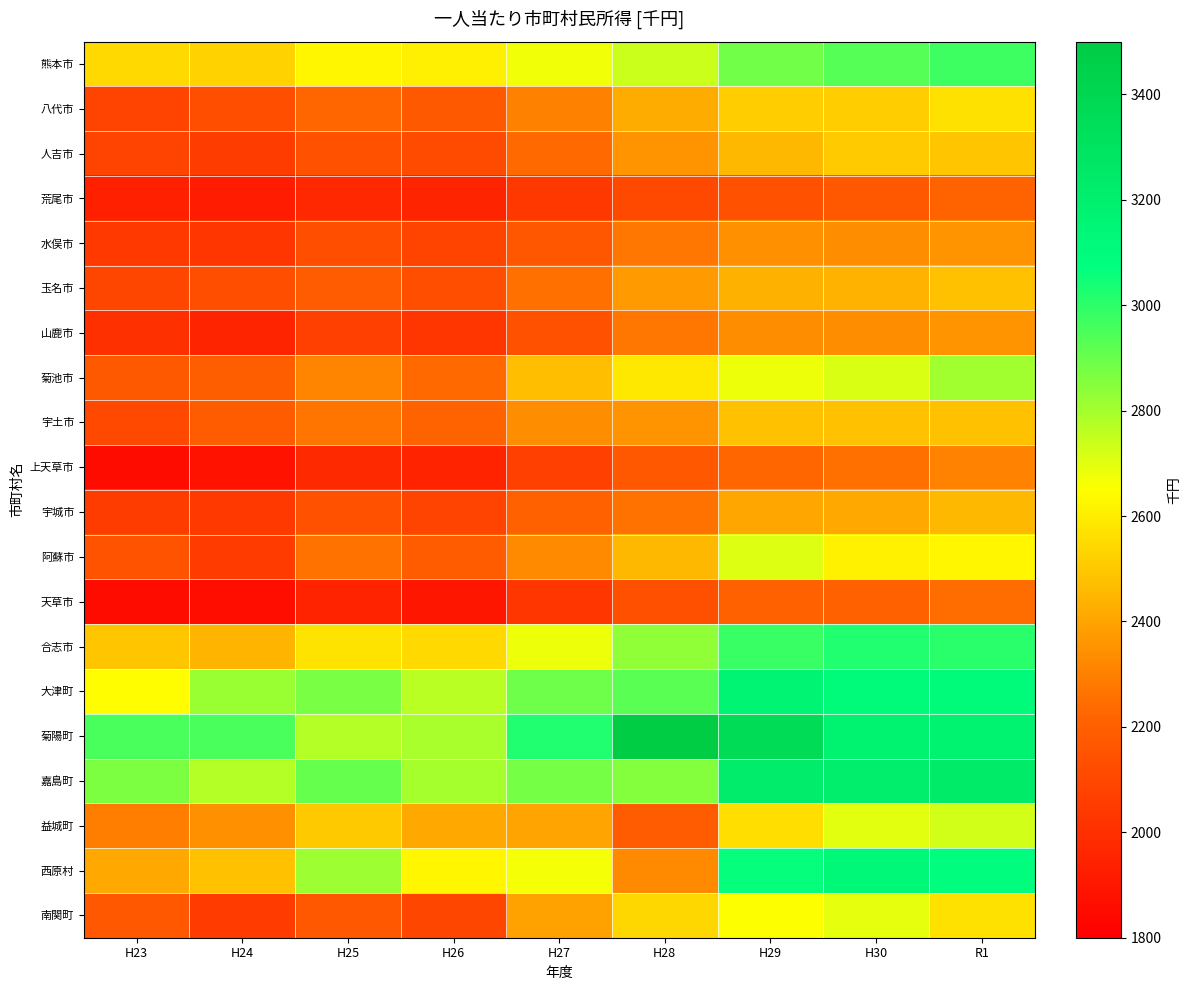

Reading left to right, extract all data points from this chart.

熊本市: H23=2546.9	H24=2528.1	H25=2628.4	H26=2609.6	H27=2672.9	H28=2741.1	H29=2883.3	H30=2934.2	R1=2969.0
八代市: H23=2083.4	H24=2126.9	H25=2230.3	H26=2177.4	H27=2301.3	H28=2423.0	H29=2512.3	H30=2516.7	R1=2568.3
人吉市: H23=2080.5	H24=2057.4	H25=2143.8	H26=2112.2	H27=2234.5	H28=2352.2	H29=2452.4	H30=2505.9	R1=2497.0
荒尾市: H23=1938.9	H24=1922.0	H25=1967.9	H26=1957.9	H27=2033.3	H28=2108.4	H29=2140.7	H30=2171.4	R1=2214.4
水俣市: H23=2041.1	H24=2028.8	H25=2128.5	H26=2090.2	H27=2165.2	H28=2277.1	H29=2345.2	H30=2337.2	R1=2356.1
玉名市: H23=2098.3	H24=2126.3	H25=2184.4	H26=2130.7	H27=2255.6	H28=2374.0	H29=2437.3	H30=2440.3	R1=2477.9
山鹿市: H23=2003.4	H24=1953.5	H25=2070.3	H26=2030.0	H27=2142.2	H28=2276.0	H29=2332.9	H30=2332.8	R1=2355.4
菊池市: H23=2177.6	H24=2193.3	H25=2317.3	H26=2236.6	H27=2475.3	H28=2584.5	H29=2682.5	H30=2715.2	R1=2807.8
宇土市: H23=2111.3	H24=2185.4	H25=2266.2	H26=2211.7	H27=2336.0	H28=2351.4	H29=2477.5	H30=2478.5	R1=2483.3
上天草市: H23=1853.3	H24=1881.6	H25=1978.7	H26=1948.8	H27=2069.5	H28=2170.1	H29=2227.5	H30=2254.1	R1=2311.0
宇城市: H23=2058.4	H24=2043.6	H25=2139.5	H26=2083.7	H27=2209.7	H28=2264.1	H29=2405.5	H30=2413.1	R1=2453.5
阿蘇市: H23=2147.2	H24=2052.2	H25=2262.5	H26=2188.2	H27=2328.0	H28=2452.0	H29=2704.9	H30=2611.2	R1=2629.8
天草市: H23=1855.0	H24=1866.4	H25=1948.4	H26=1895.1	H27=2027.1	H28=2133.9	H29=2202.6	H30=2206.0	R1=2247.8
合志市: H23=2496.4	H24=2449.4	H25=2571.0	H26=2550.3	H27=2680.6	H28=2831.6	H29=2976.4	H30=3015.5	R1=3005.3
大津町: H23=2648.1	H24=2817.8	H25=2871.5	H26=2764.5	H27=2889.4	H28=2922.5	H29=3160.6	H30=3103.4	R1=3109.9
菊陽町: H23=2953.6	H24=2949.0	H25=2772.5	H26=2791.1	H27=3015.5	H28=3487.1	H29=3363.7	H30=3178.4	R1=3175.0
嘉島町: H23=2868.2	H24=2771.2	H25=2906.9	H26=2801.9	H27=2875.9	H28=2850.3	H29=3225.8	H30=3210.5	R1=3240.3
益城町: H23=2296.4	H24=2351.1	H25=2501.6	H26=2411.4	H27=2400.0	H28=2183.4	H29=2559.3	H30=2701.9	R1=2724.6
西原村: H23=2416.4	H24=2480.5	H25=2814.4	H26=2624.9	H27=2668.5	H28=2325.5	H29=3064.0	H30=3126.4	R1=3084.2
南関町: H23=2169.6	H24=2049.8	H25=2167.8	H26=2098.6	H27=2397.3	H28=2541.9	H29=2655.7	H30=2696.2	R1=2569.2